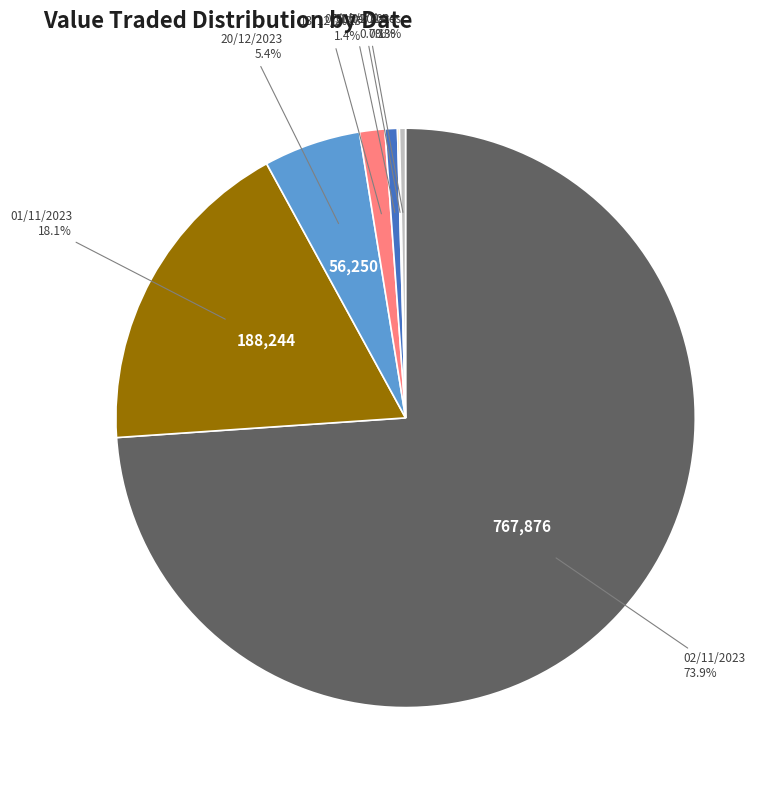

Which category has the biggest portion of the pie?

02/11/2023